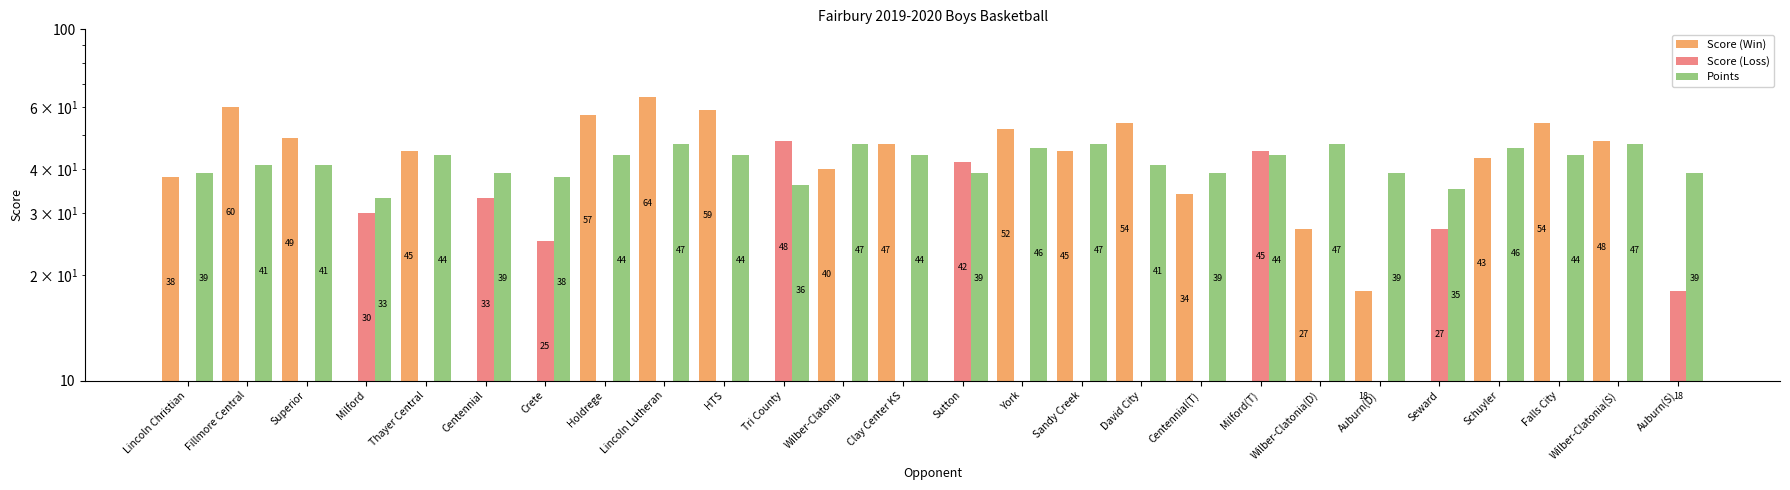

Is it true that Points equals 41 at David City?

True